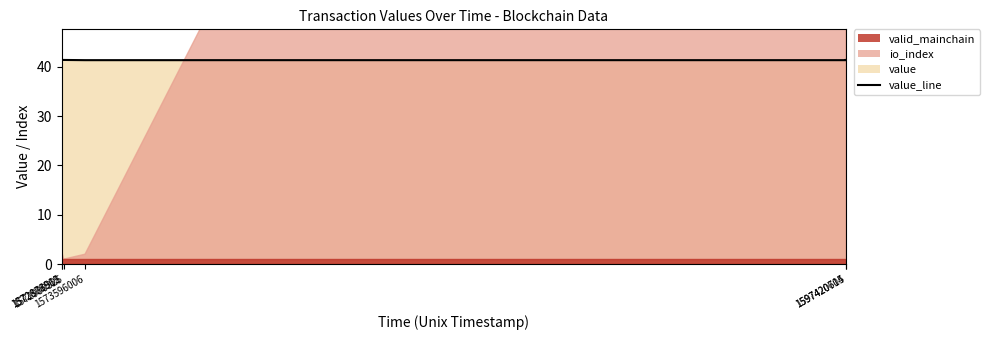

Is it true that the value at 1597420615 is 9.9?

False